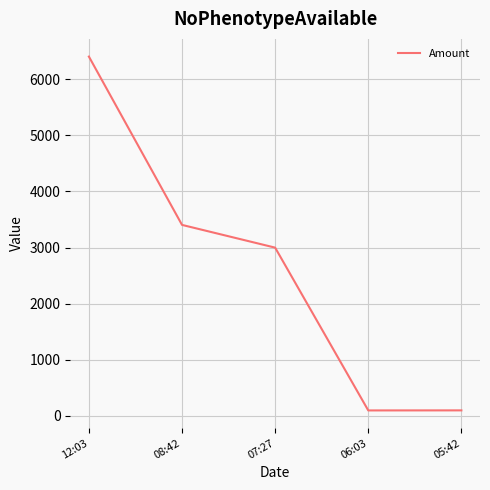

What is the difference between the second highest and second lowest values?

3305.2